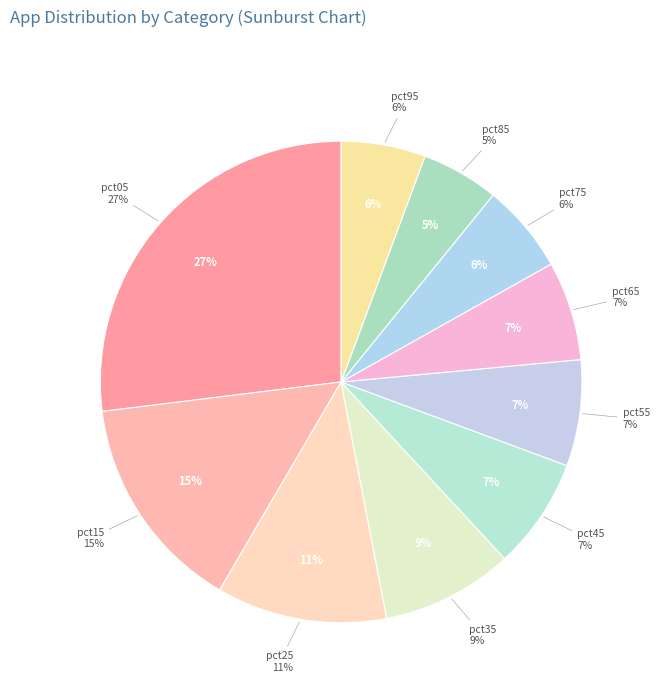

What portion of the pie excludes pct55?

92.9%